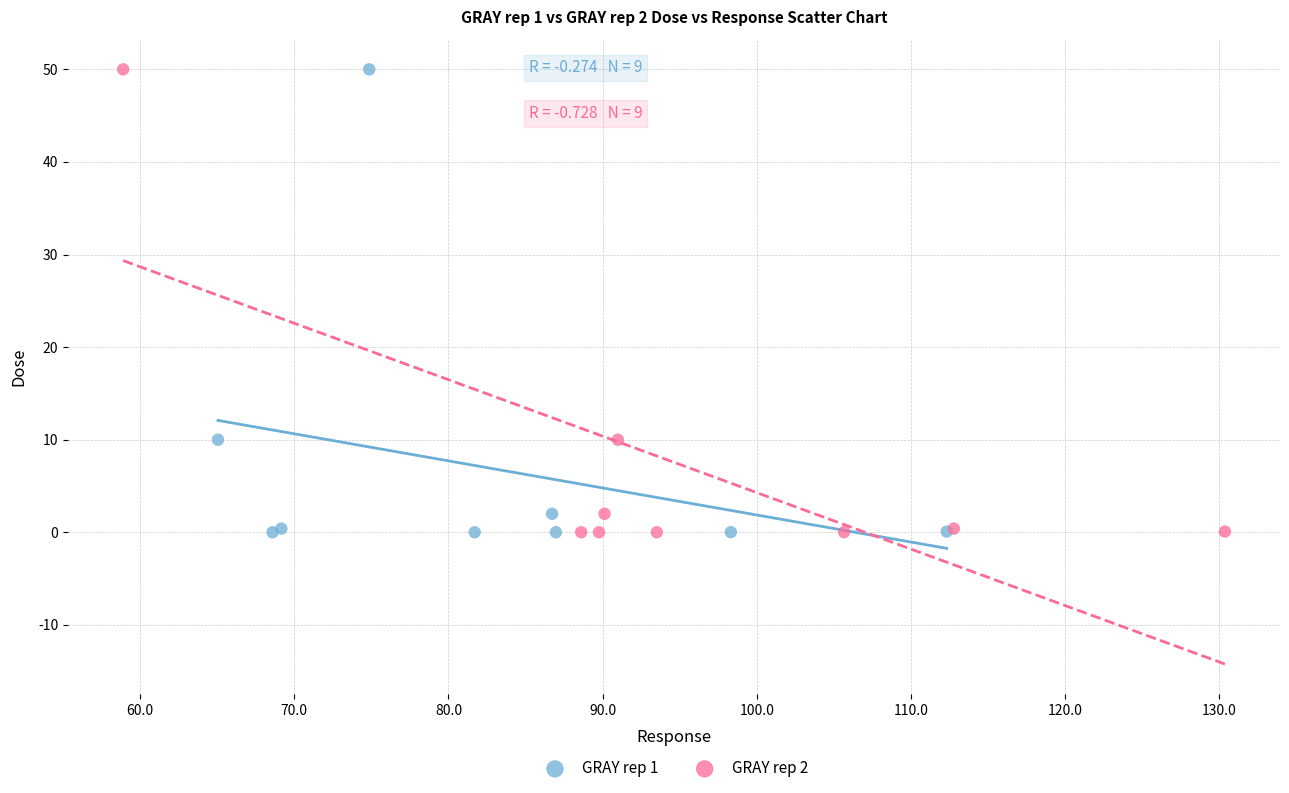

What are all the series names shown in the legend?

GRAY rep 1, GRAY rep 2